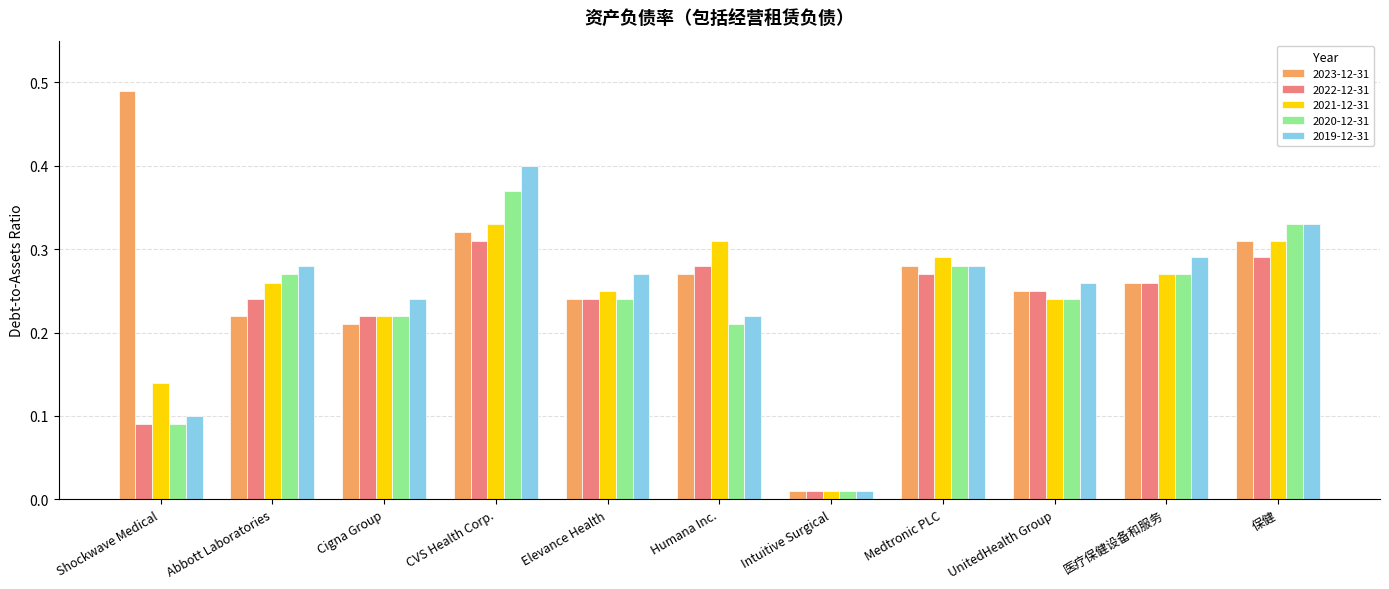

Where is 2023-12-31 nearest to the value 0?

Intuitive Surgical